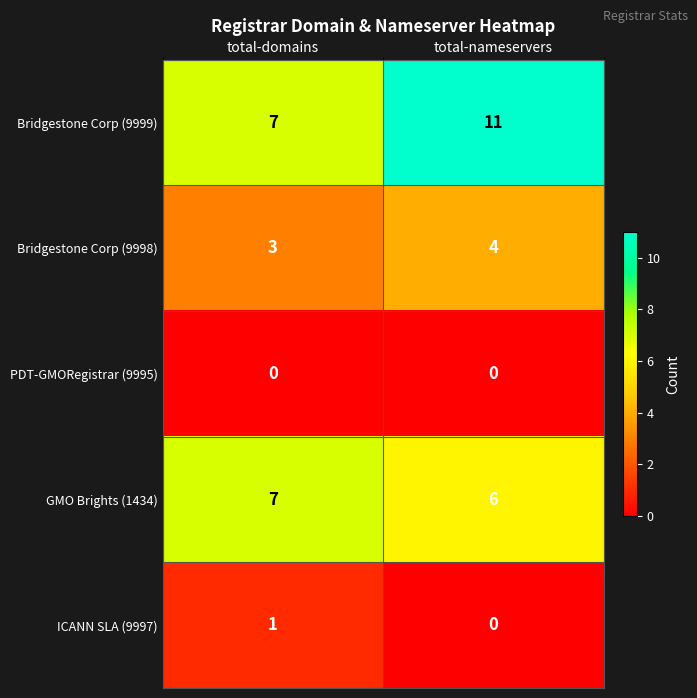

Reading left to right, extract all data points from this chart.

Bridgestone Corp (9999): 7	11
Bridgestone Corp (9998): 3	4
PDT-GMORegistrar (9995): 0	0
GMO Brights (1434): 7	6
ICANN SLA (9997): 1	0